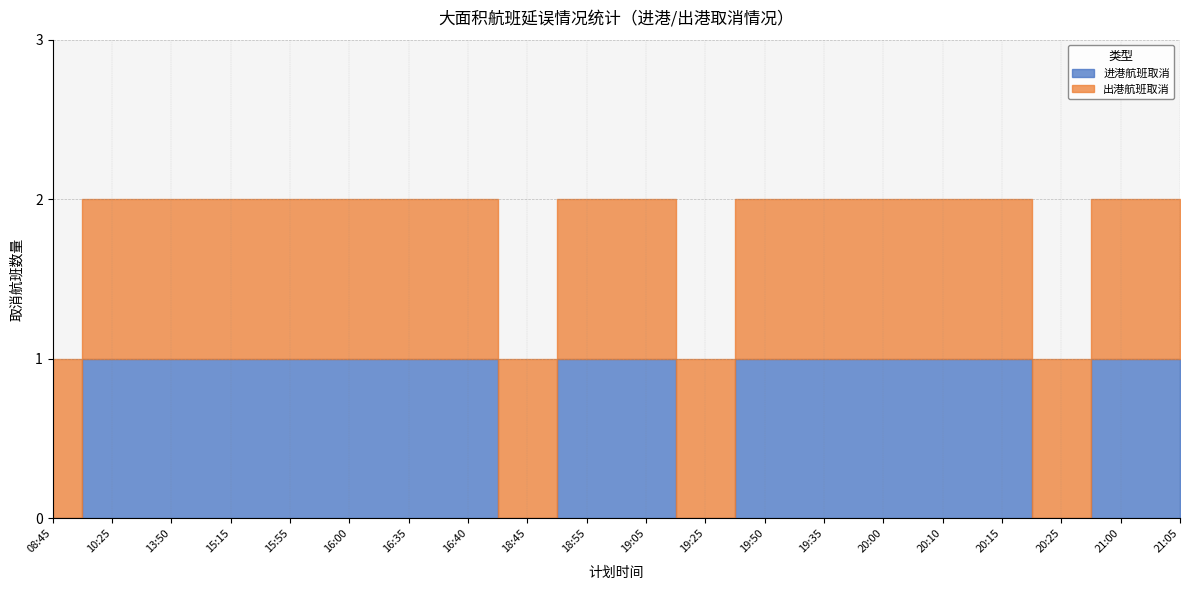

Reading right to left, extract all data points from this chart.

进港航班取消: 1	1	0	1	1	1	1	1	0	1	1	0	1	1	1	1	1	1	1	0
出港航班取消: 1	1	1	1	1	1	1	1	1	1	1	1	1	1	1	1	1	1	1	1